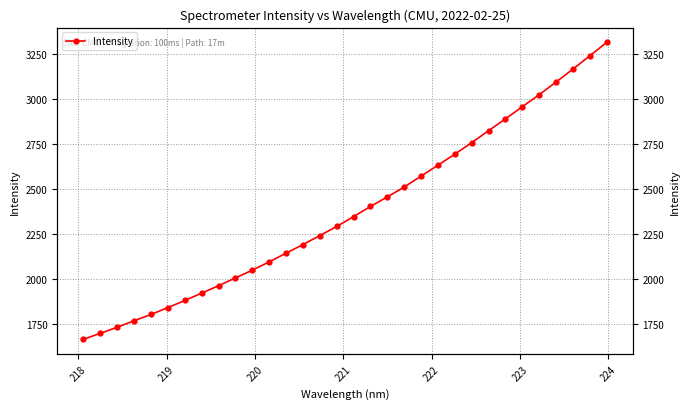

How many data points are above 2347?

16